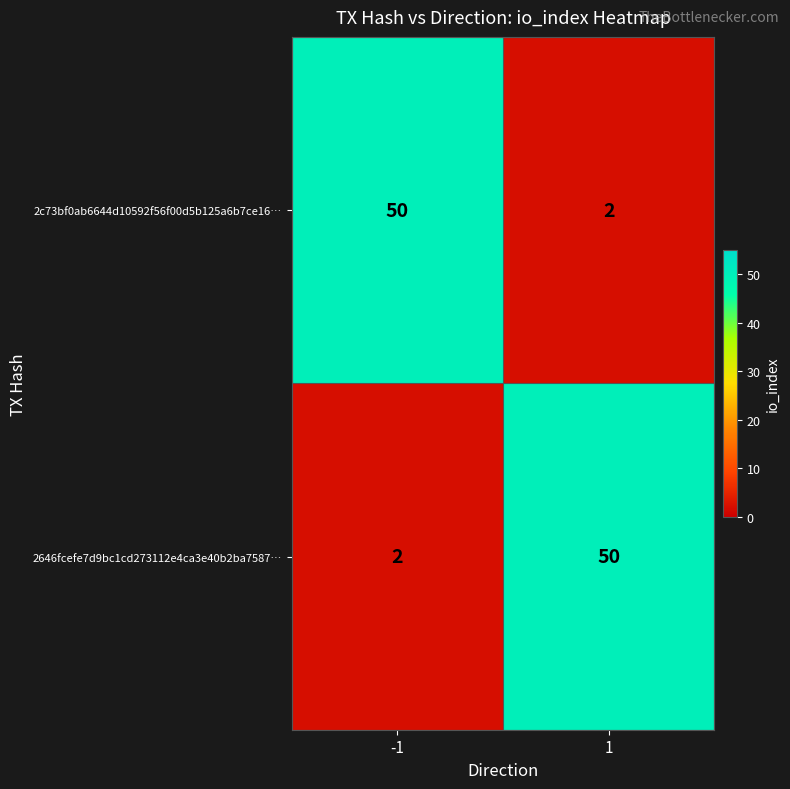

What is the maximum value shown in the chart?

50